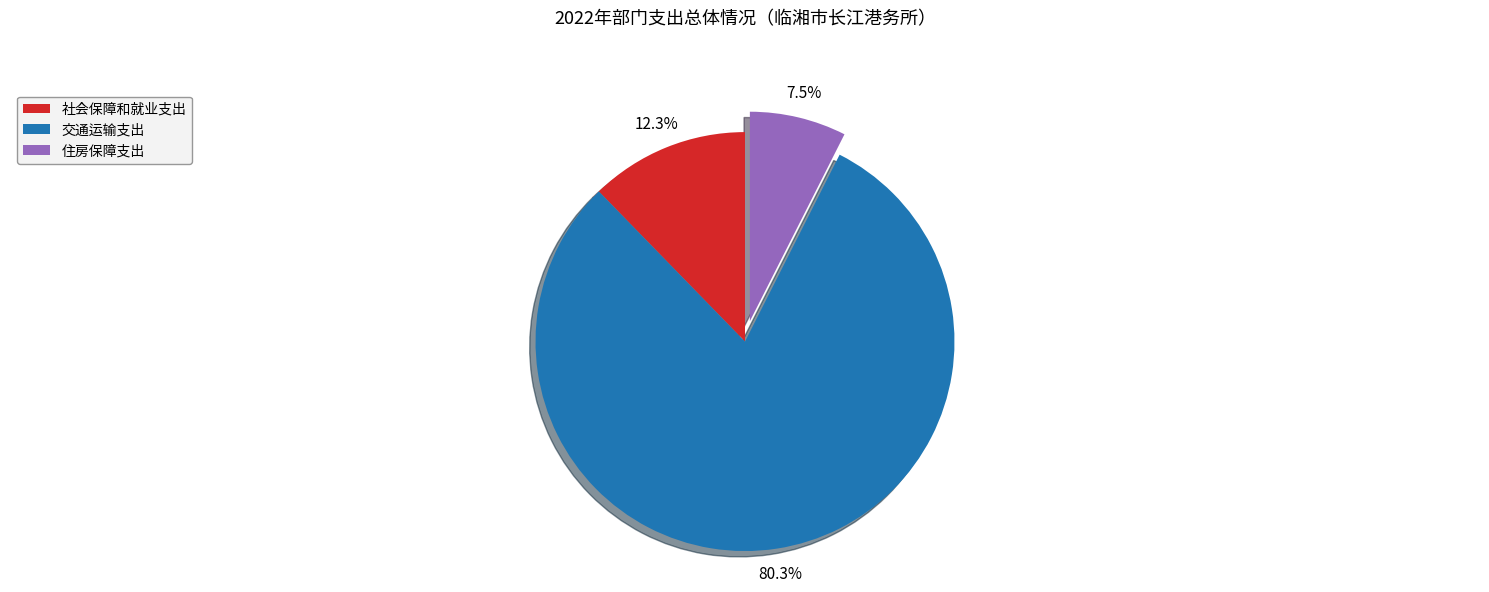

Does any single category account for the majority?

Yes